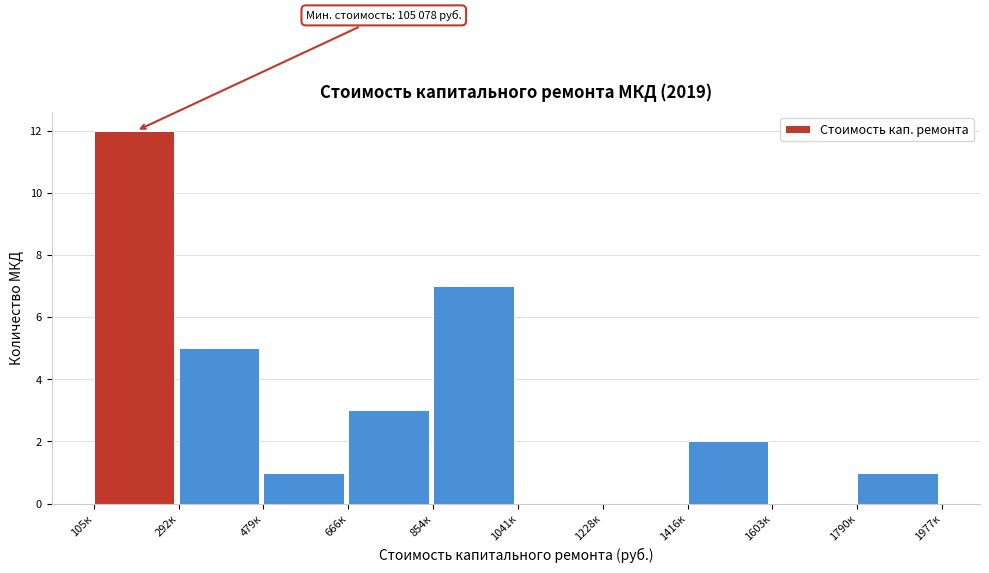

Reading left to right, transcribe all the data shown in this chart.

105к=12	292к=5	479к=1	666к=3	854к=7	1041к=0	1228к=0	1416к=2	1603к=0	1790к=1